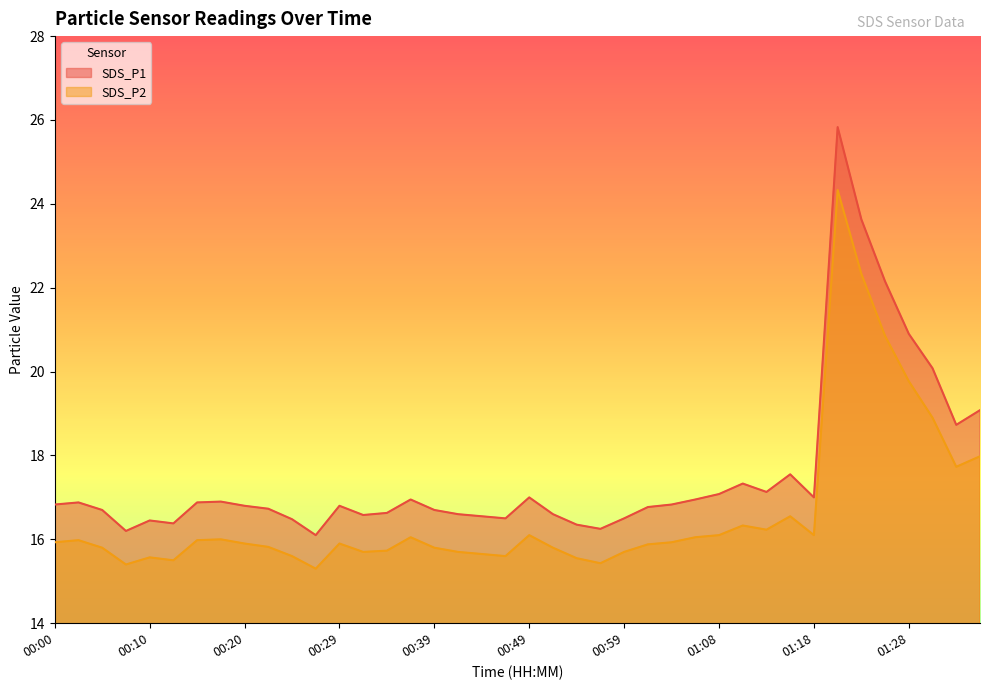

Between 00:22 and 01:18, which series saw the biggest shift?

SDS_P2